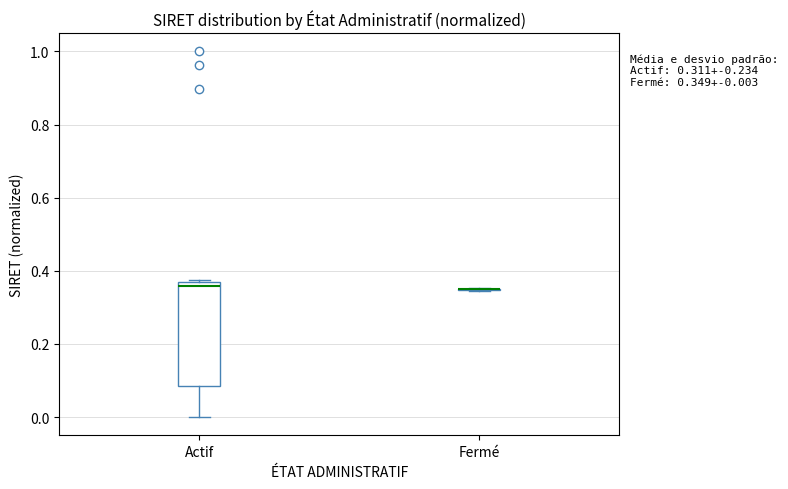

Comparing the boxes themselves (not the whiskers), which one is the tallest?

Actif